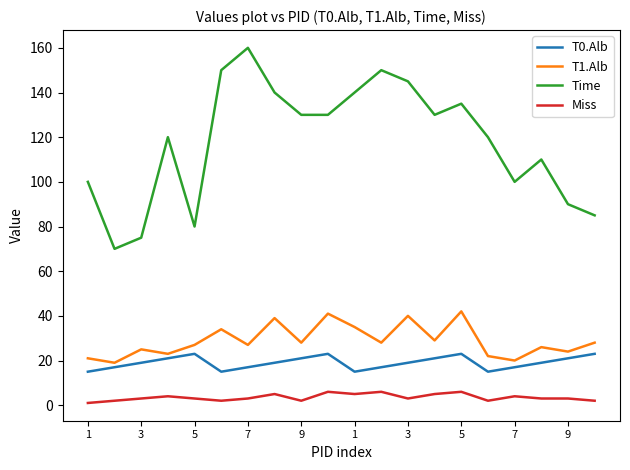

How many interior local peaks does the T0.Alb series have?

3